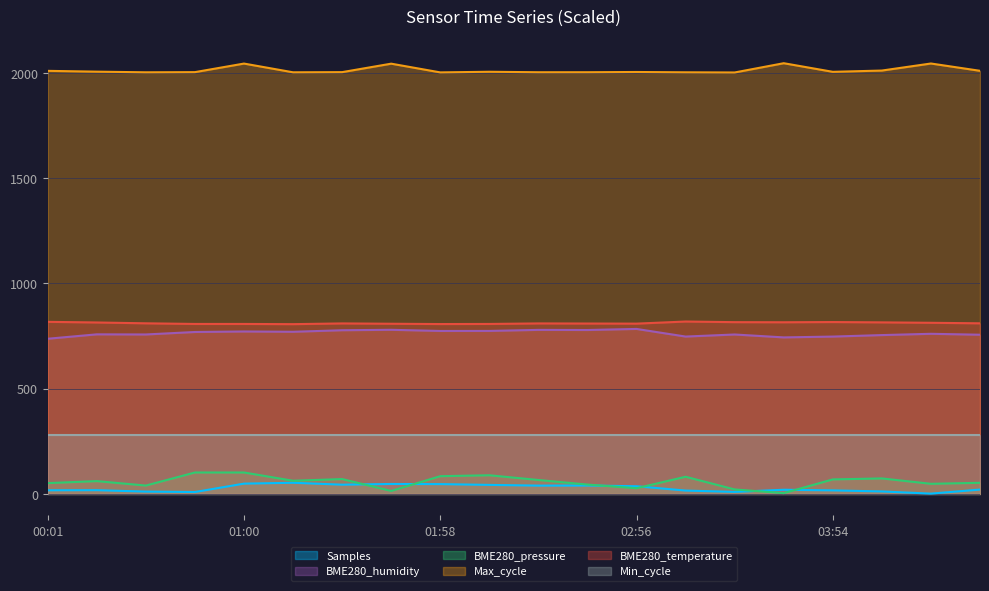

What is the label of the 14th point from the left?

03:11